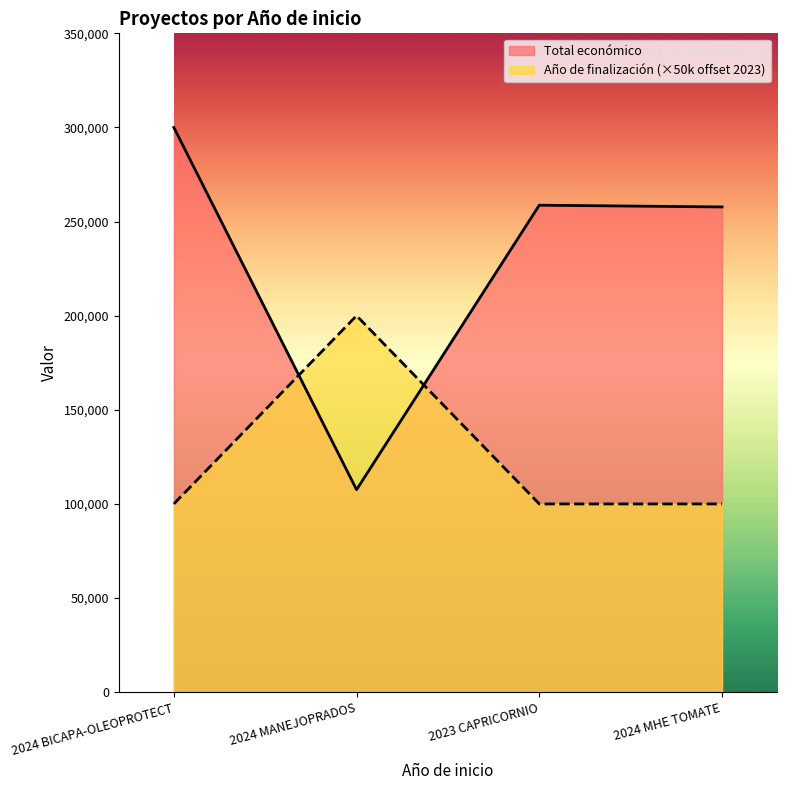

How many data points does each series have?

4